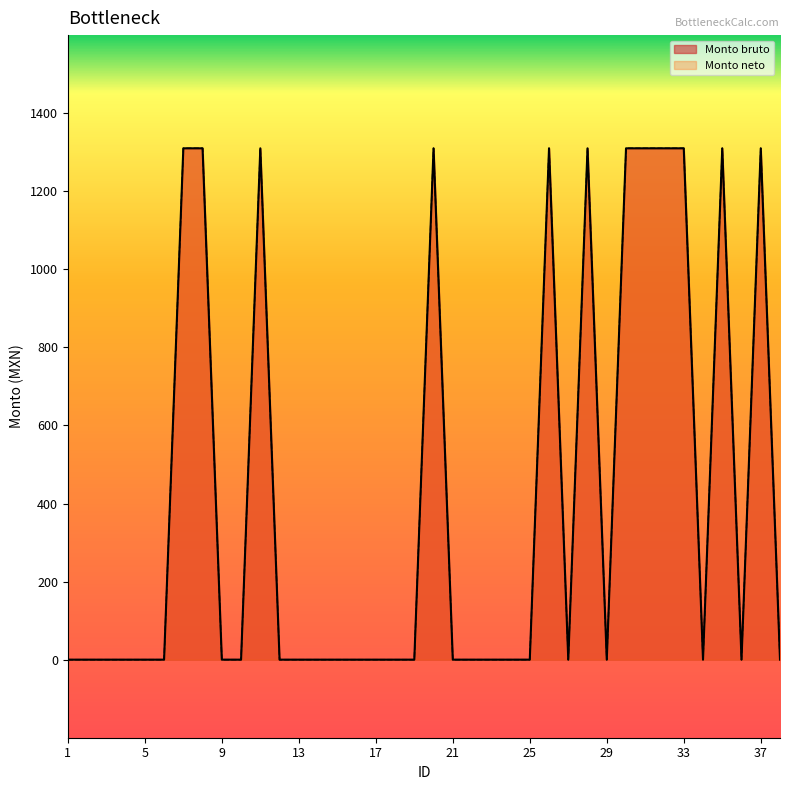

Which has a higher value, 37 or 19?

37